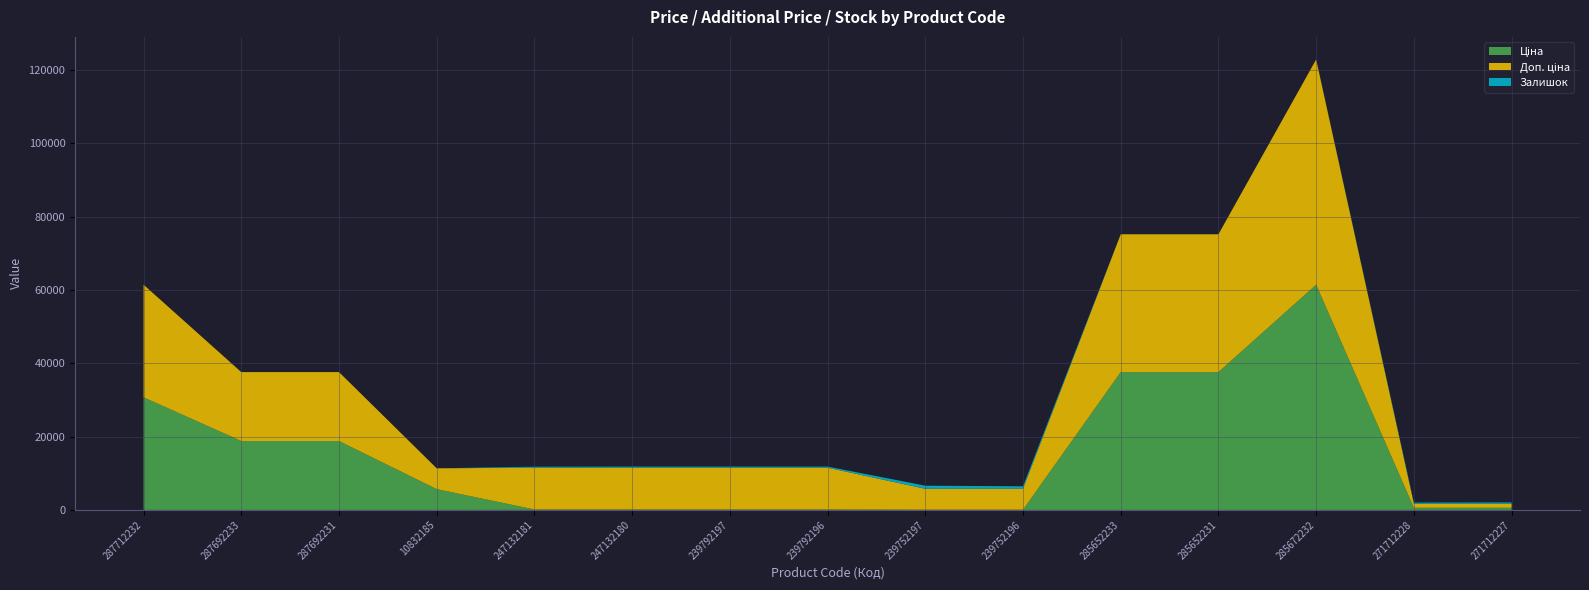

Reading left to right, what are all the values shown in this chart?

Ціна: 287712232=30717.1	287692233=18796.8	287692231=18796.8	10832185=5673.8	247132181=114.1	247132180=114.1	239792197=114.1	239792196=114.1	239752197=57.0	239752196=57.0	285652233=37593.6	285652231=37593.6	285672232=61434.3	271712228=589.9	271712227=589.9
Доп. ціна: 287712232=30717.1	287692233=18796.8	287692231=18796.8	10832185=5673.8	247132181=11410.0	247132180=11410.0	239792197=11410.0	239792196=11410.0	239752197=5705.0	239752196=5705.0	285652233=37593.6	285652231=37593.6	285672232=61434.3	271712228=1081.7	271712227=1081.7
Залишок: 287712232=0.0	287692233=0.0	287692231=0.0	10832185=4.0	247132181=260.0	247132180=290.0	239792197=289.0	239792196=290.0	239752197=845.0	239752196=683.0	285652233=13.0	285652231=23.0	285672232=16.0	271712228=334.0	271712227=374.0